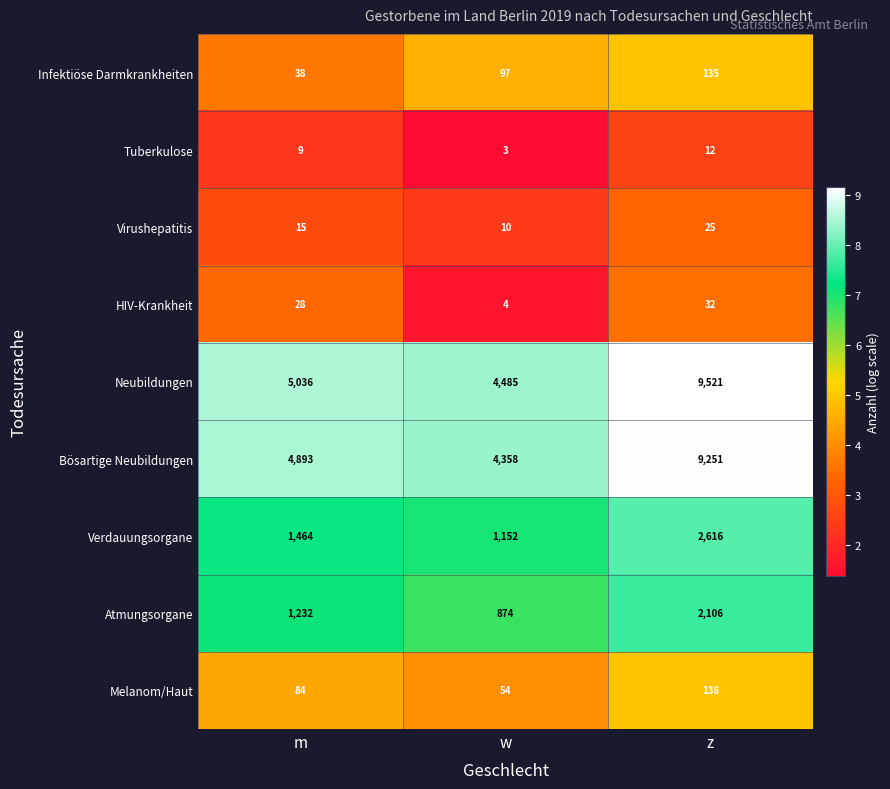

Is it true that Verdauungsorgane equals 1152 at w?

True